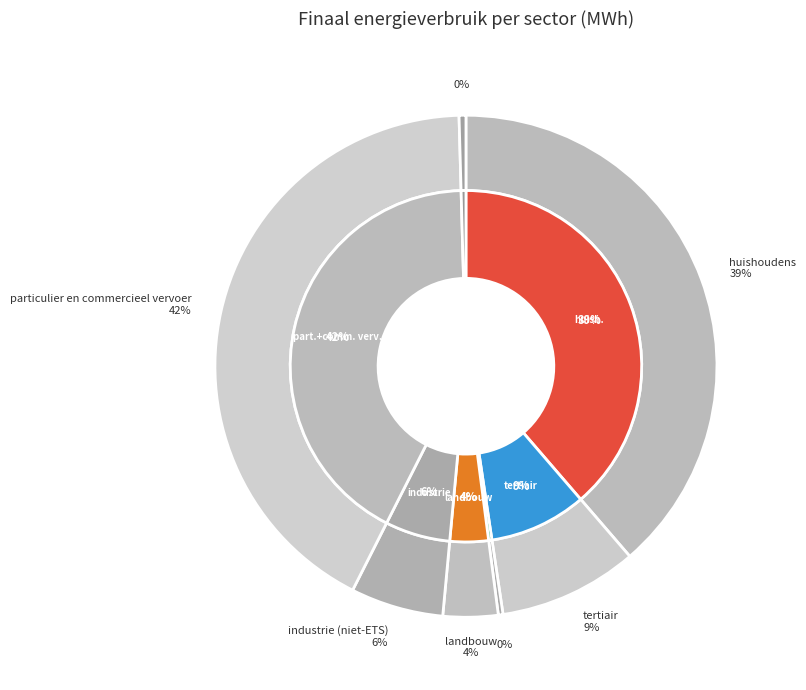

What is the ratio of the value at tertiair to the value at particulier en commercieel vervoer?

0.2